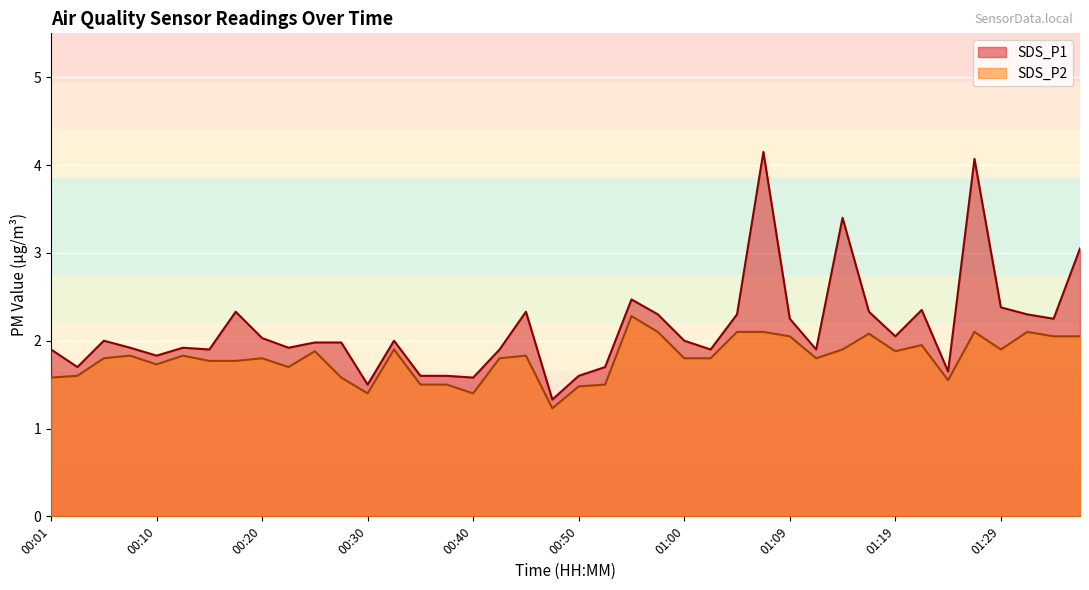

True or false: SDS_P2 and SDS_P1 cross at least once.

False